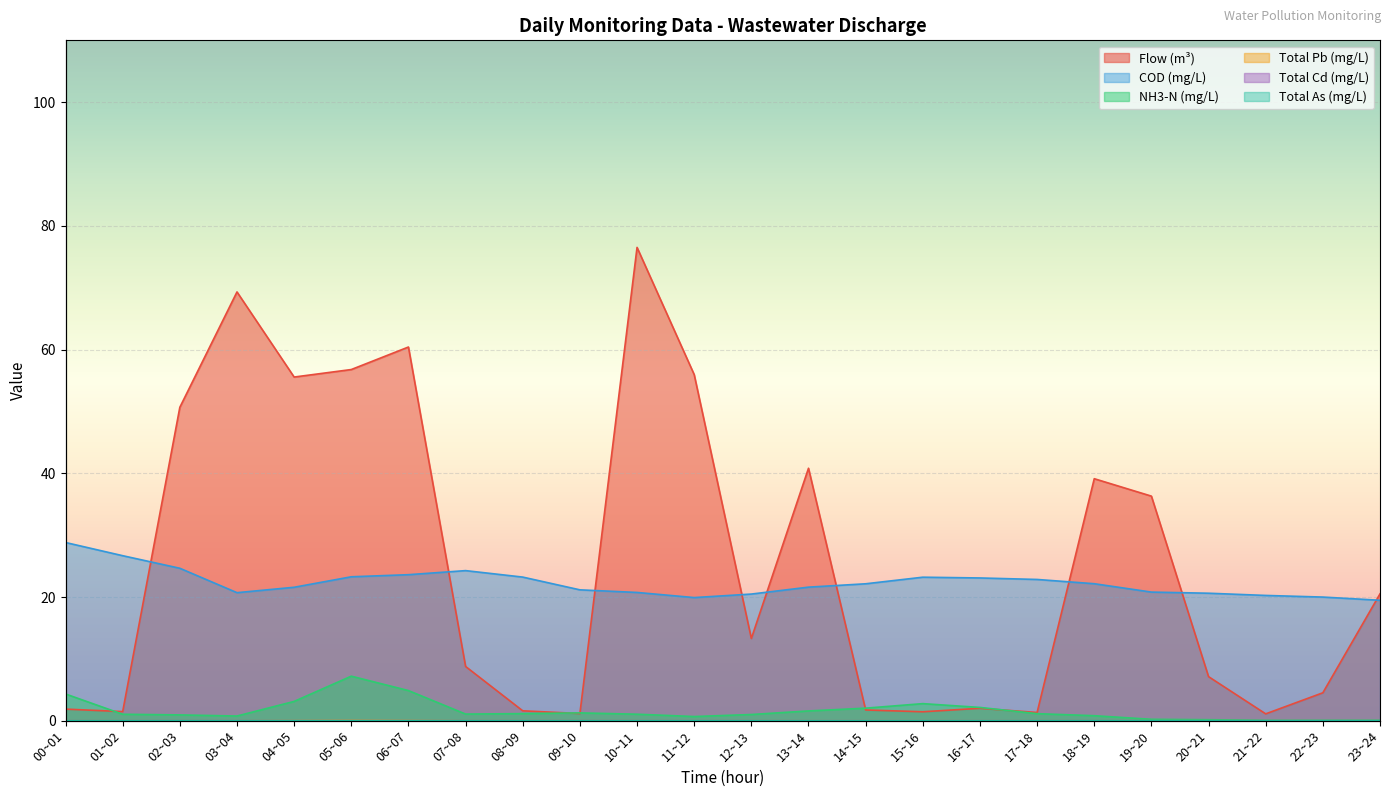

Which series has the largest total across all categories?

Flow (m³)